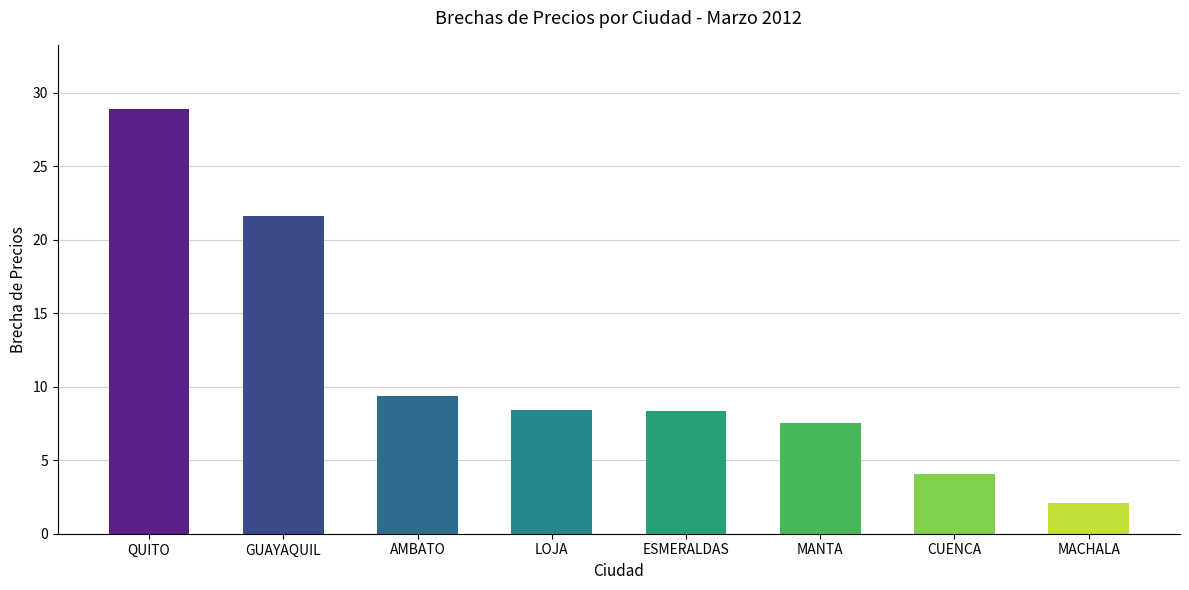

Where does the data first go above 8?

QUITO